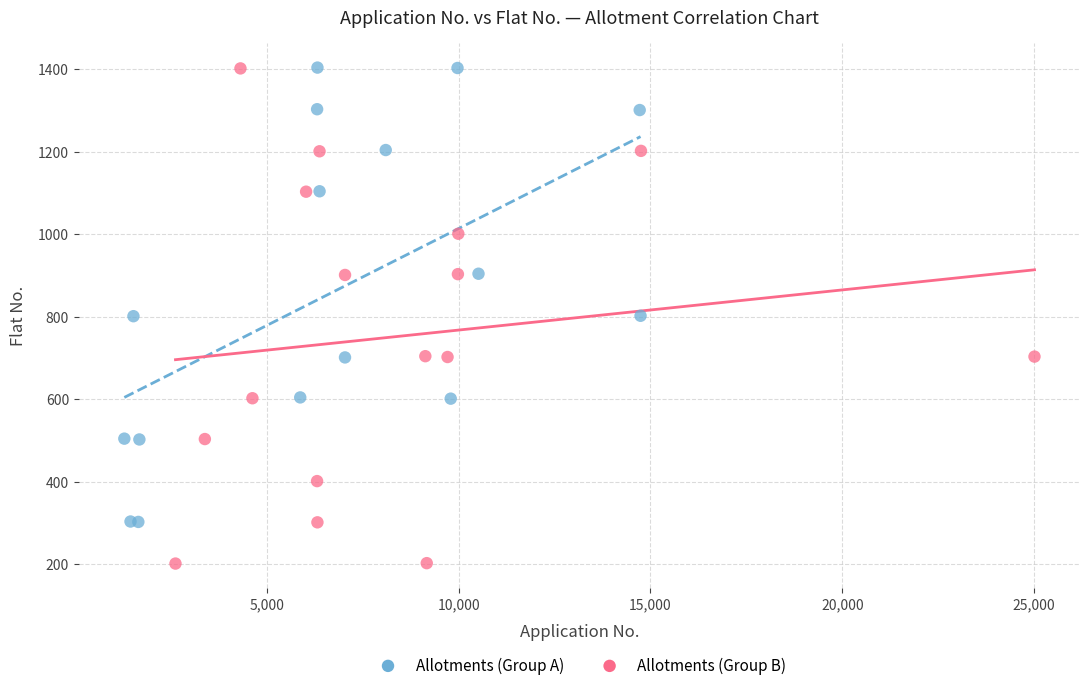

What are all the series names shown in the legend?

Allotments (Group A), Allotments (Group B)